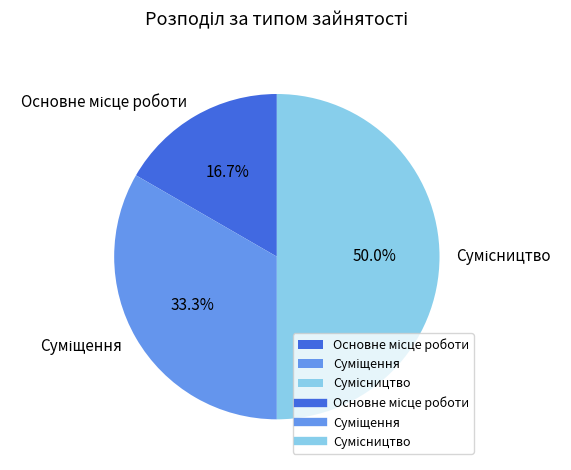

Count the number of slices in the pie.

3